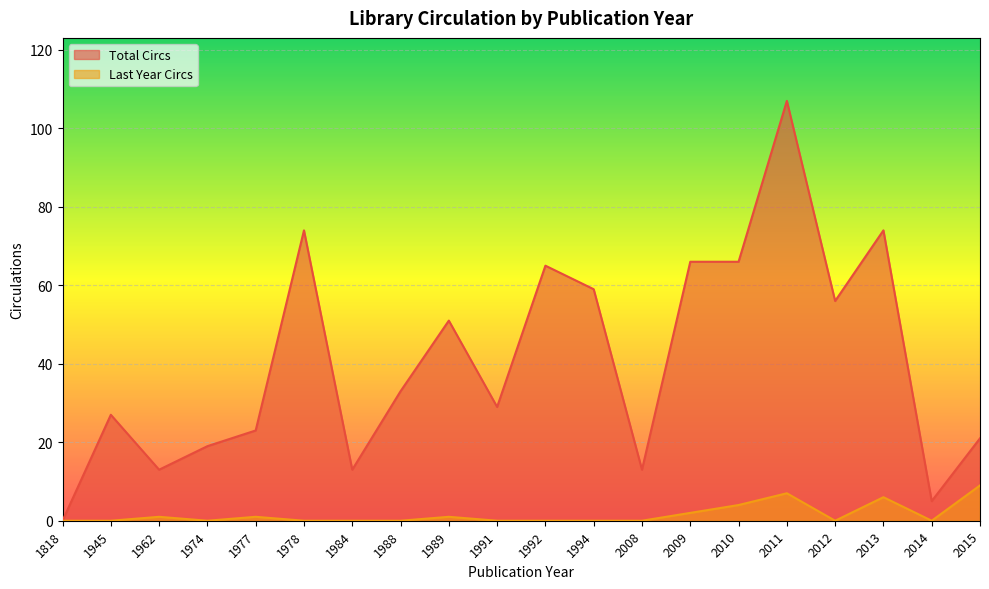

What is the sum of the Last Year Circs values at 2015 and 2011?

16